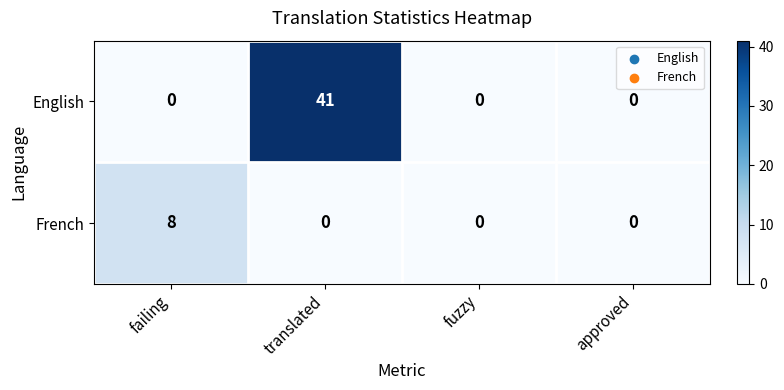

What is the total value across all series at failing?

8